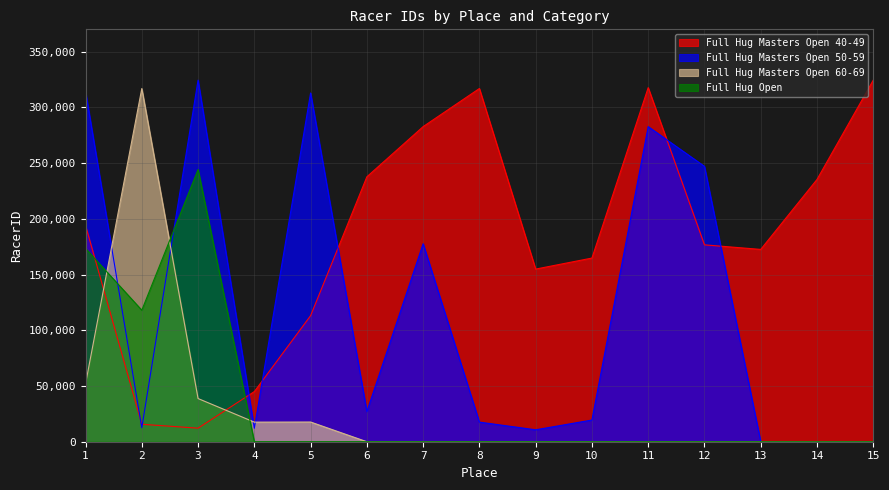

Which series has the widest spread of values?

Full Hug Masters Open 50-59